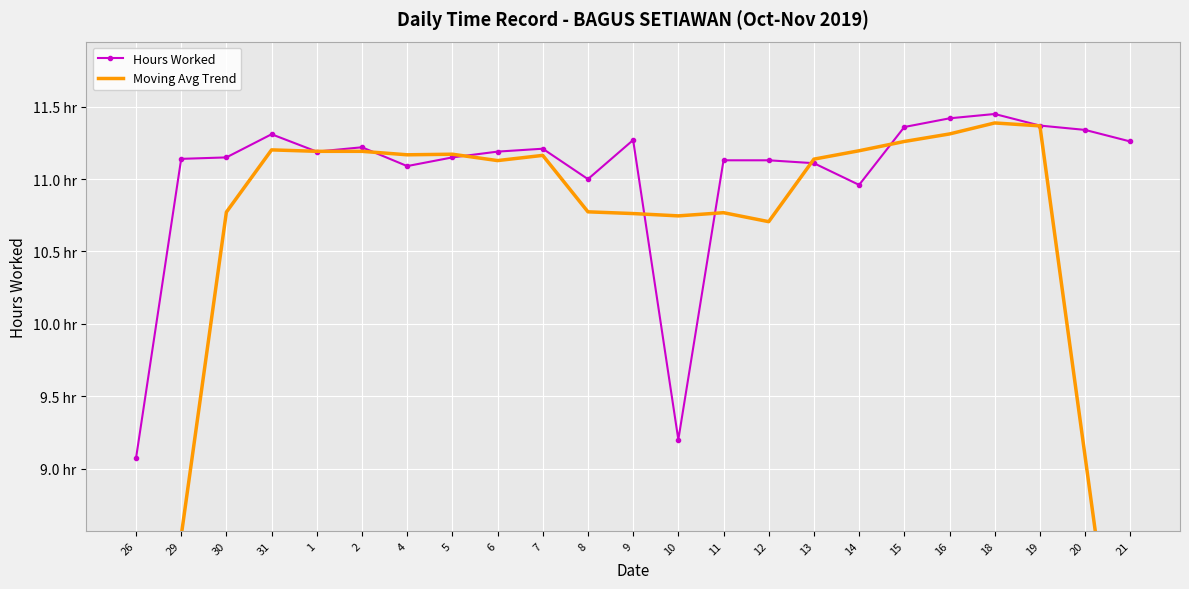

Is this an area chart (filled region under the line)?

No